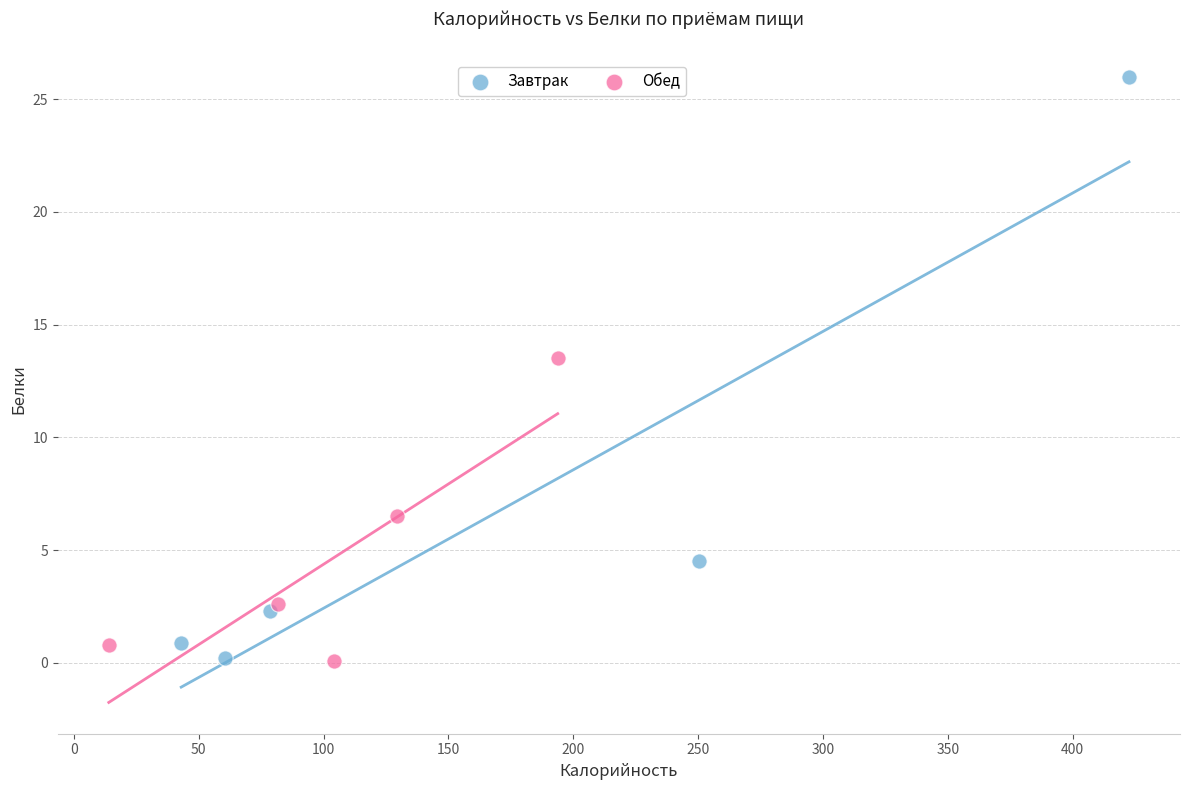

Which series has the largest Y range (max minus min)?

Завтрак